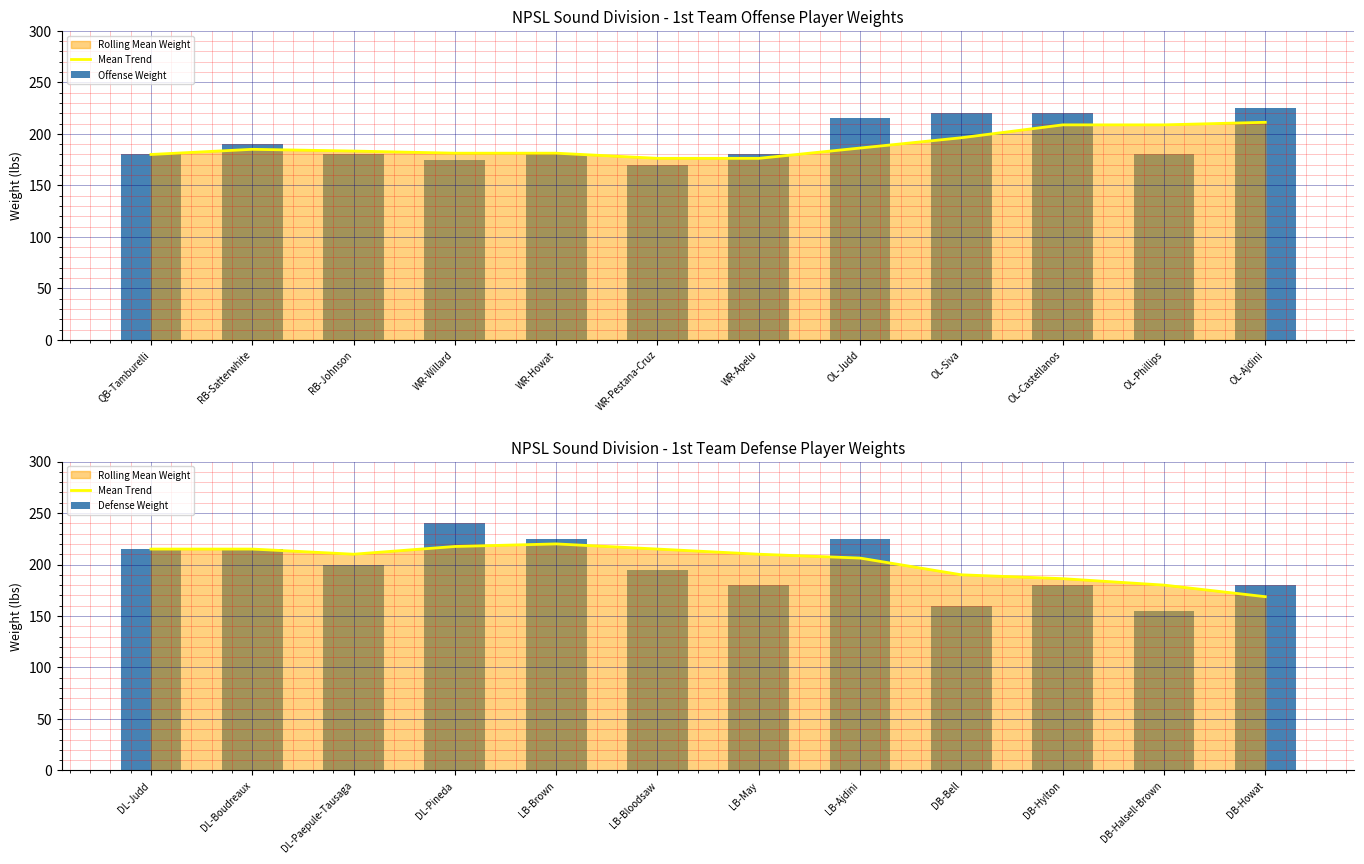

Where is Mean Trend nearest to the value 194?

DB-Bell